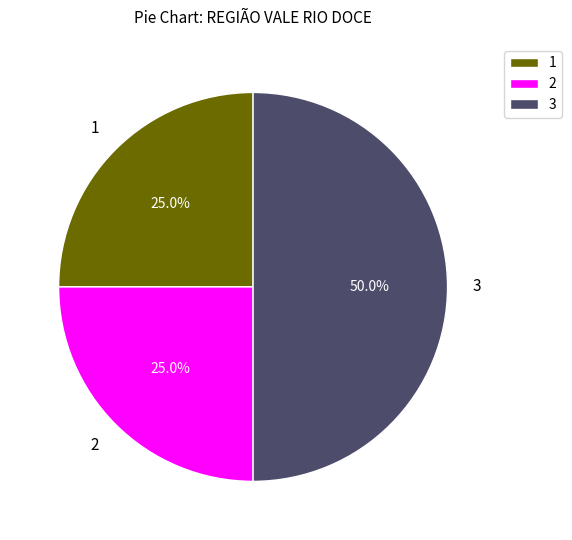

Approximately how many times larger is the value at 2 compared to 3?

0.5